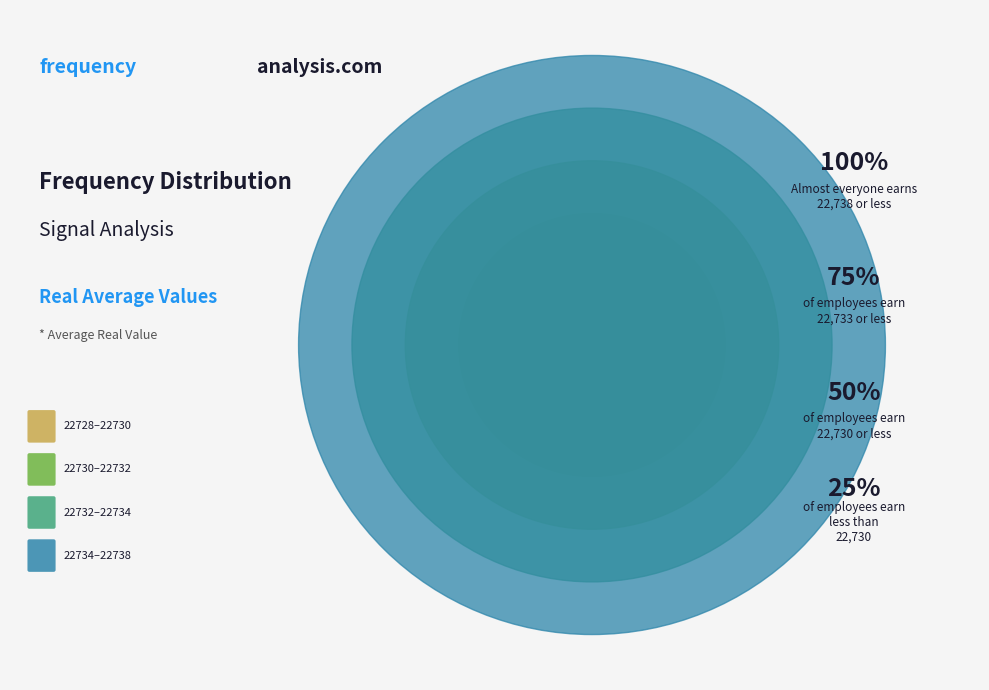

Which category has the smallest portion of the pie?

22728.0 - 22730.0